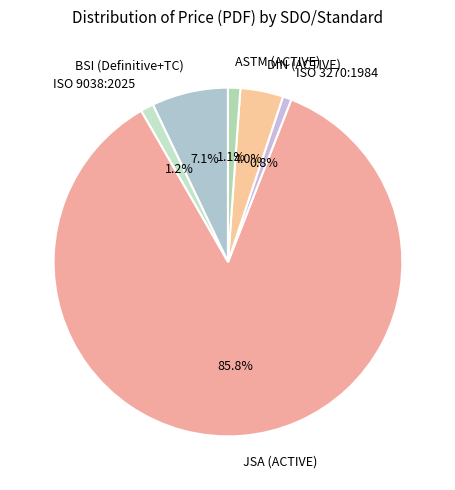

Which slice is the largest?

JSA (ACTIVE)